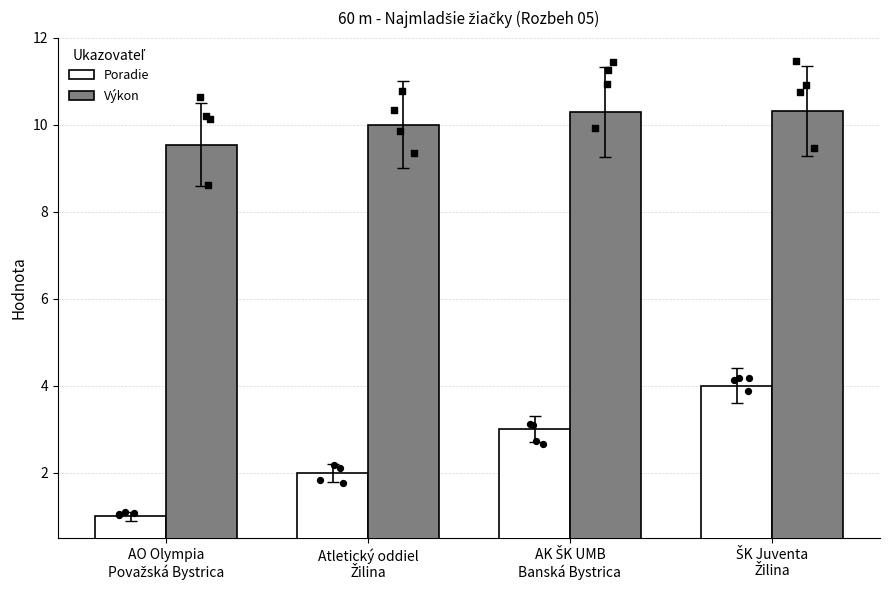

What is the total value across all series at AO Olympia
Považská Bystrica?

10.5